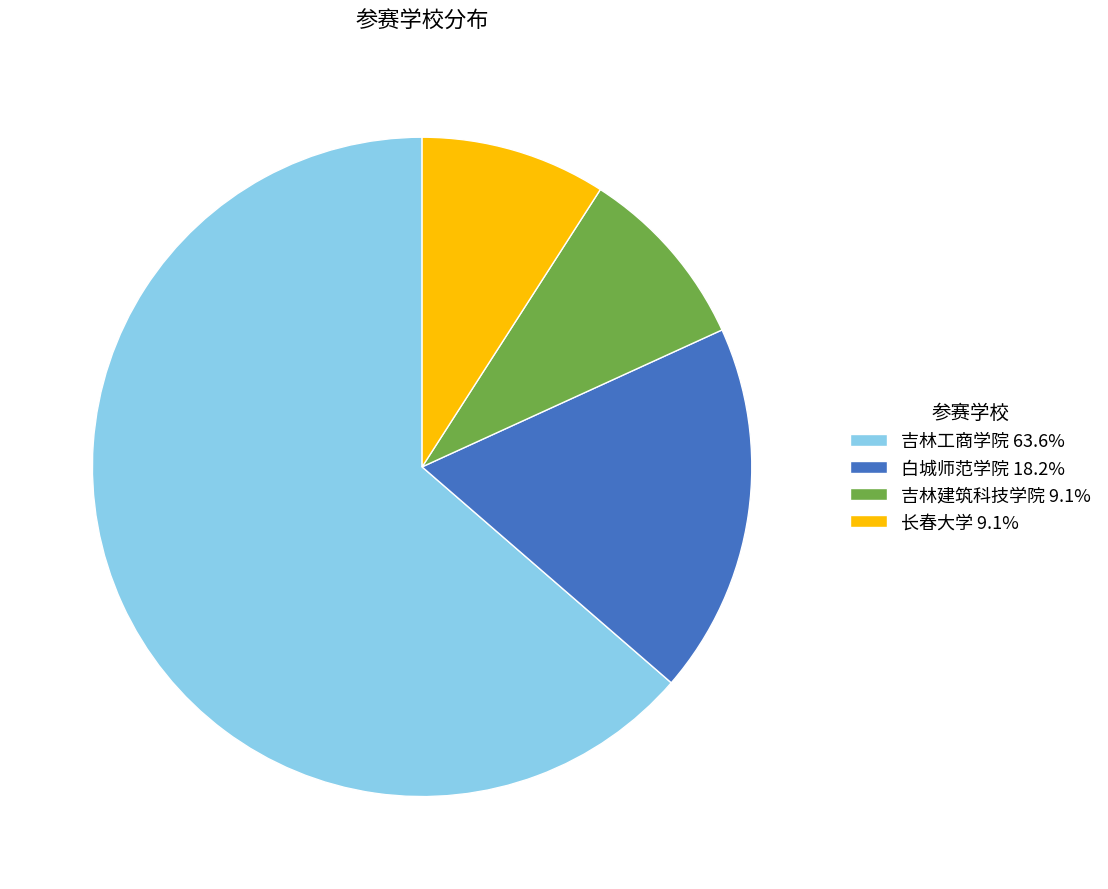

Which has a higher value, 吉林工商学院 or 白城师范学院?

吉林工商学院